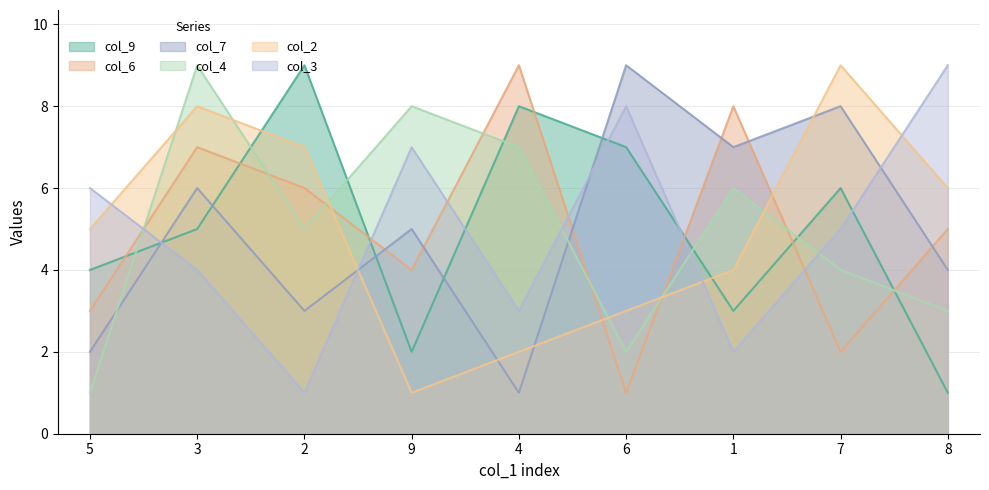

At 3, list the series in order from largest to smallest.

col_4, col_2, col_6, col_7, col_9, col_3